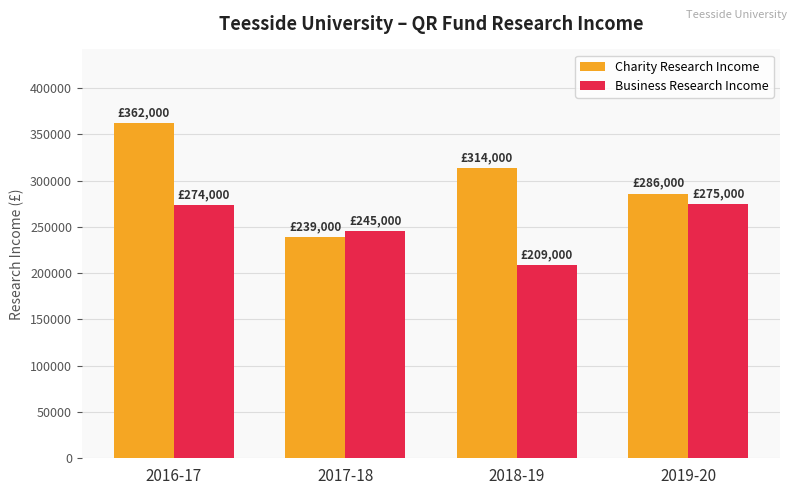

Which series changed the most between 2017-18 and 2018-19?

Charity Research Income